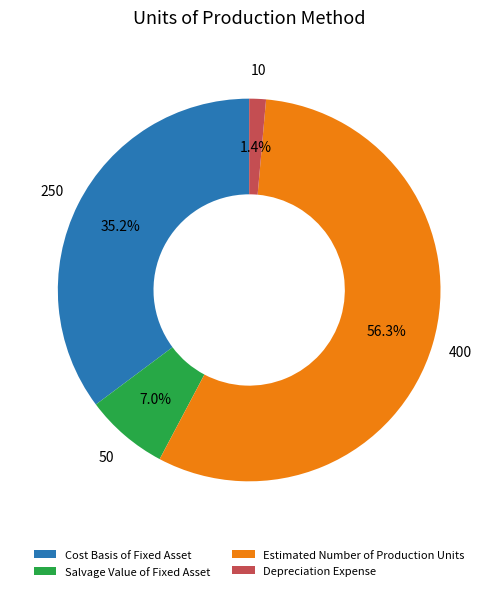

Rank the categories by value from lowest to highest.

Depreciation Expense, Salvage Value of Fixed Asset, Cost Basis of Fixed Asset, Estimated Number of Production Units